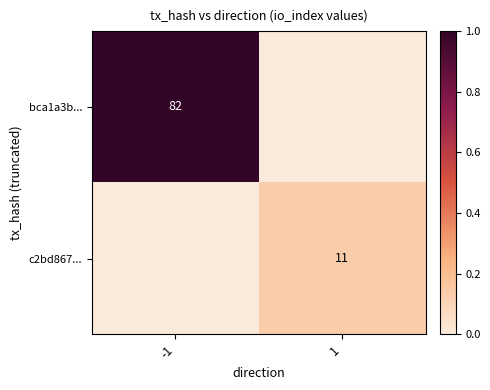

At which category is the sum across all series the highest?

-1